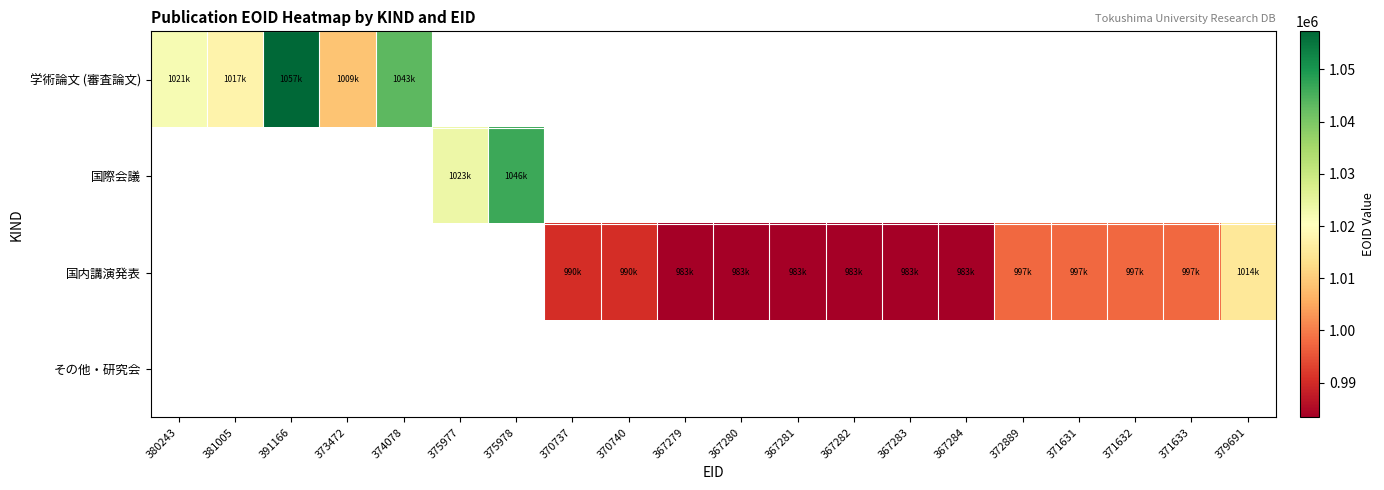

How many series are shown in this chart?

4